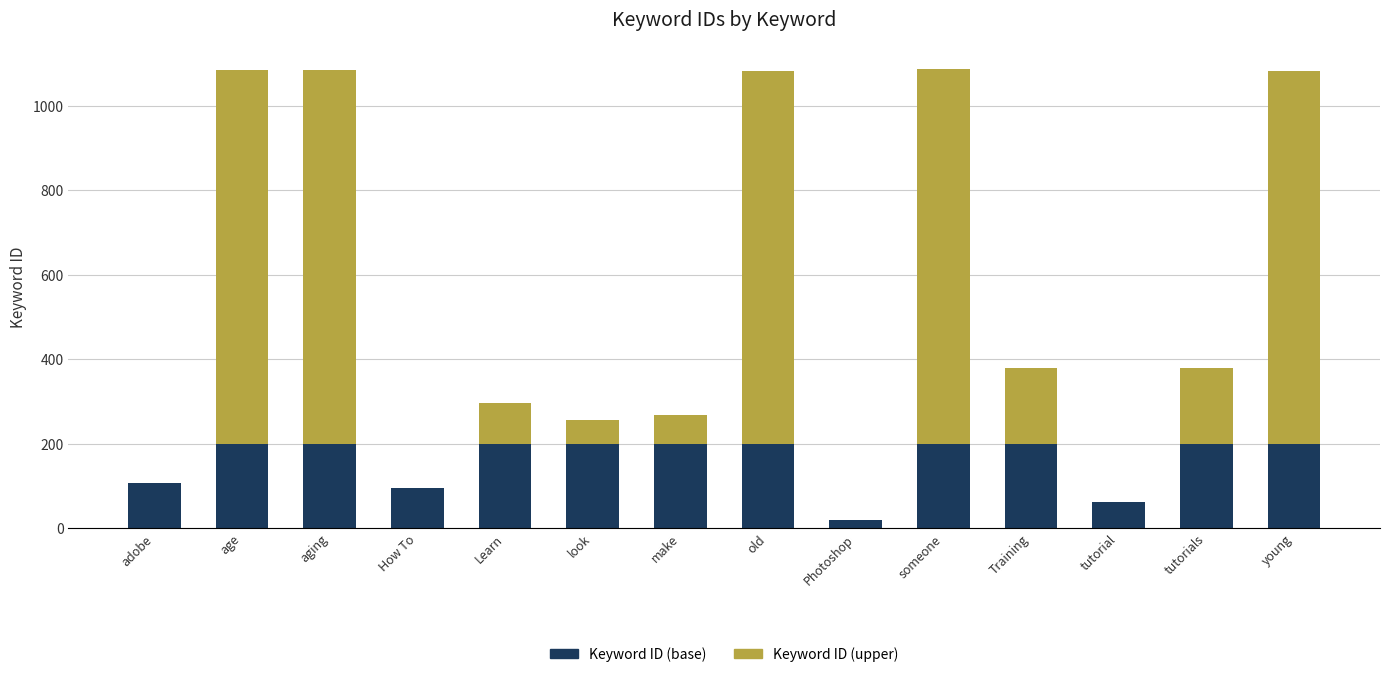

What is the total value across all series at make?

268